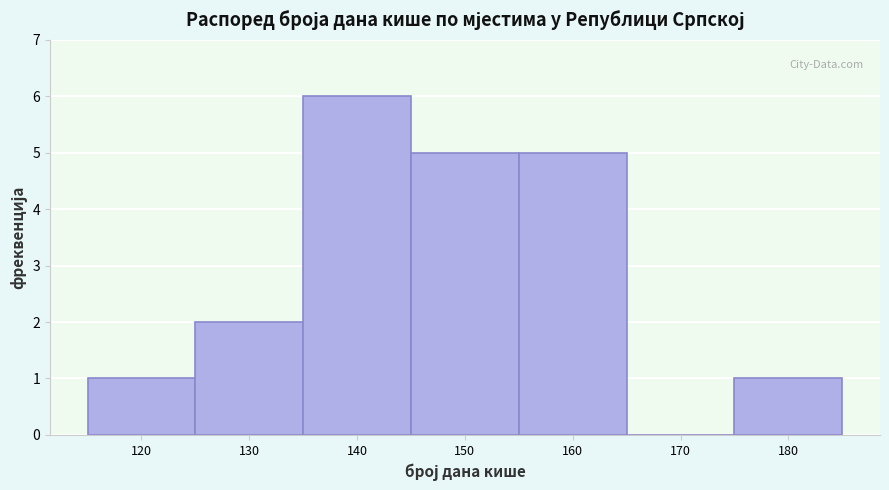

Reading left to right, list all the values displayed in this chart.

120=1	130=2	140=6	150=5	160=5	170=0	180=1